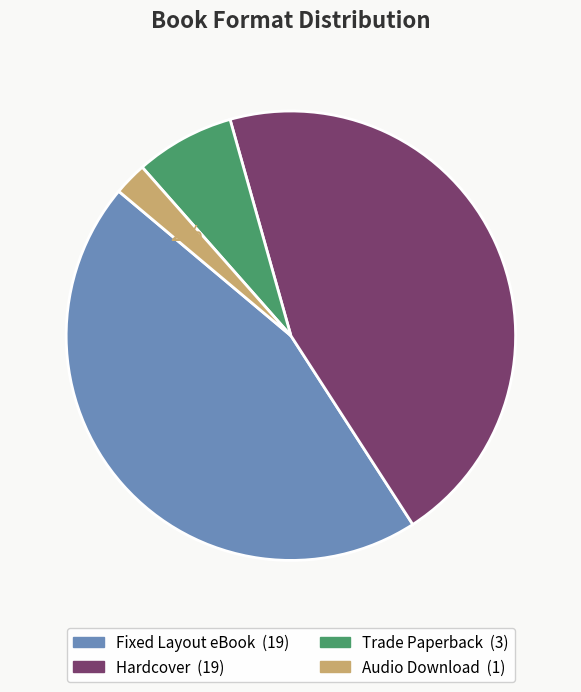

The Hardcover slice represents 54% of the pie. True or false?

False